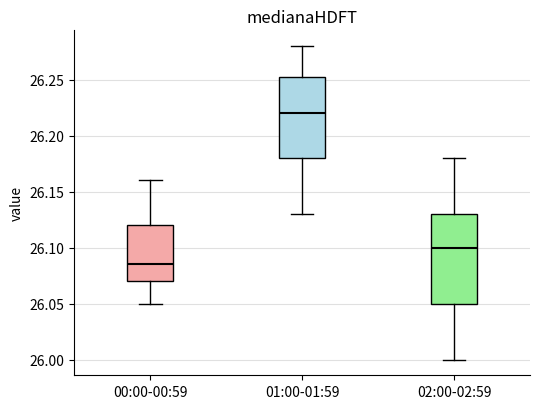

Which box is the tallest, from its lower edge to its upper edge?

02:00-02:59